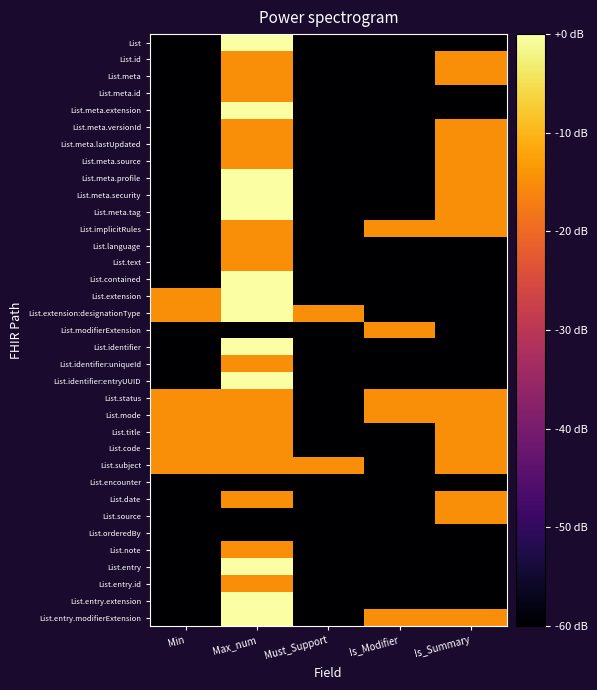

At which category is the sum across all series the highest?

Max_num